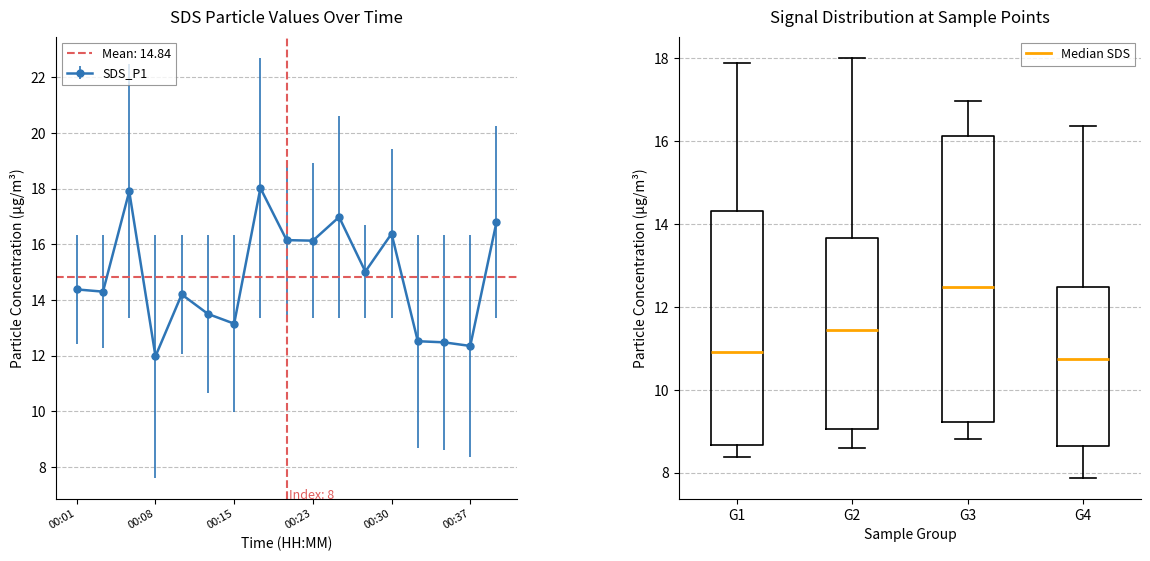

What is the lowest value of the SDS_P1 series?

12.0